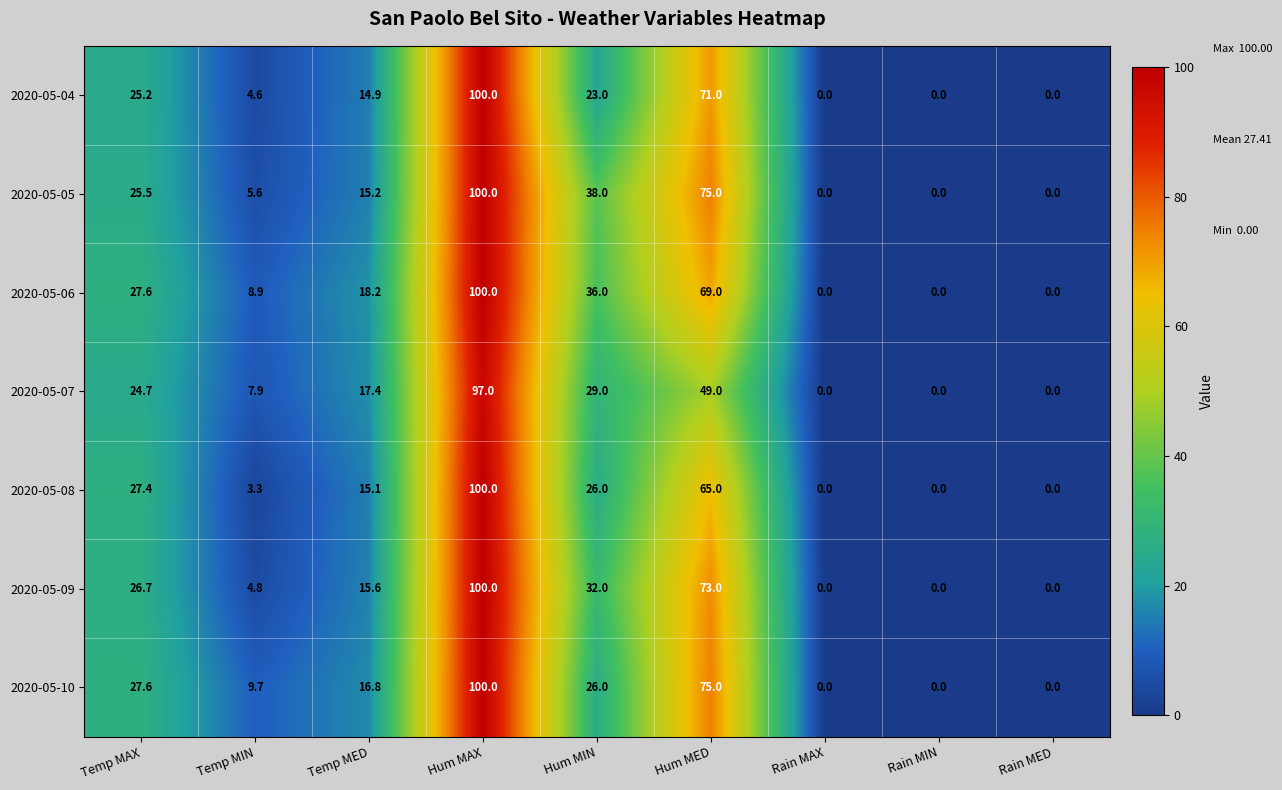

What is the maximum value shown in the chart?

100.0